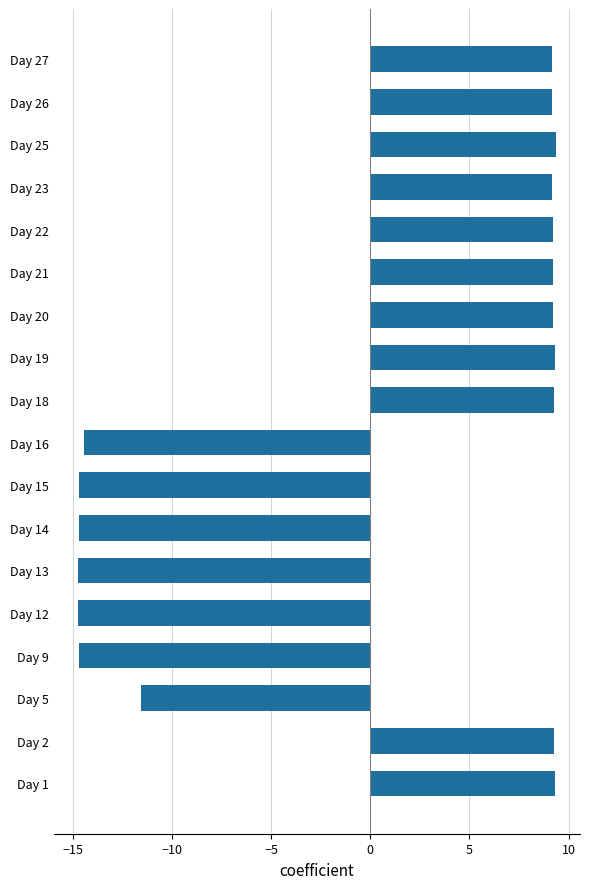

True or false: the data shows 15.4 at Day 20.

False